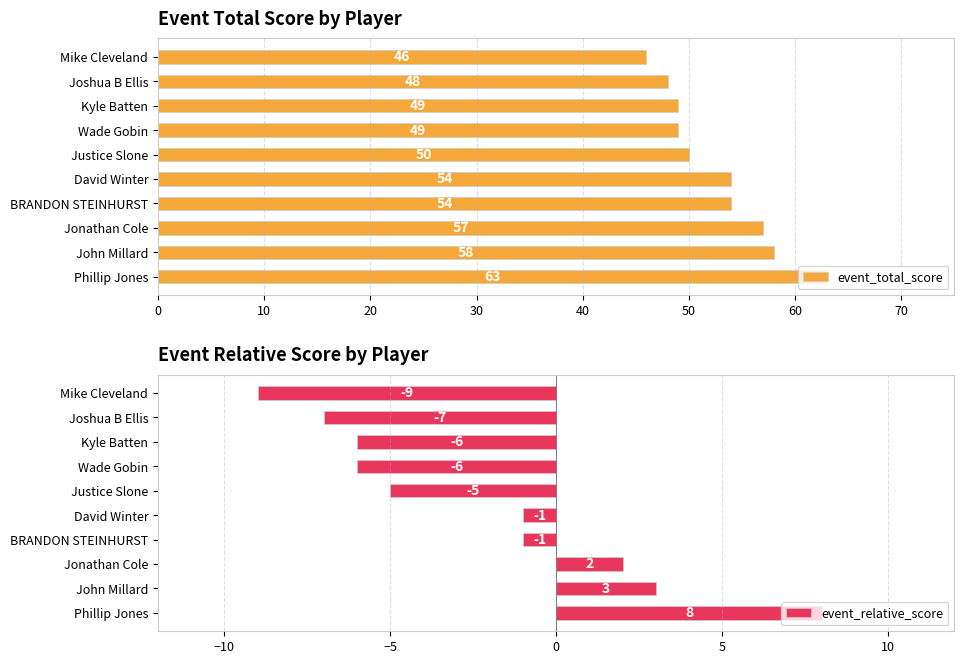

True or false: event_total_score has a value of 21 at Kyle Batten.

False